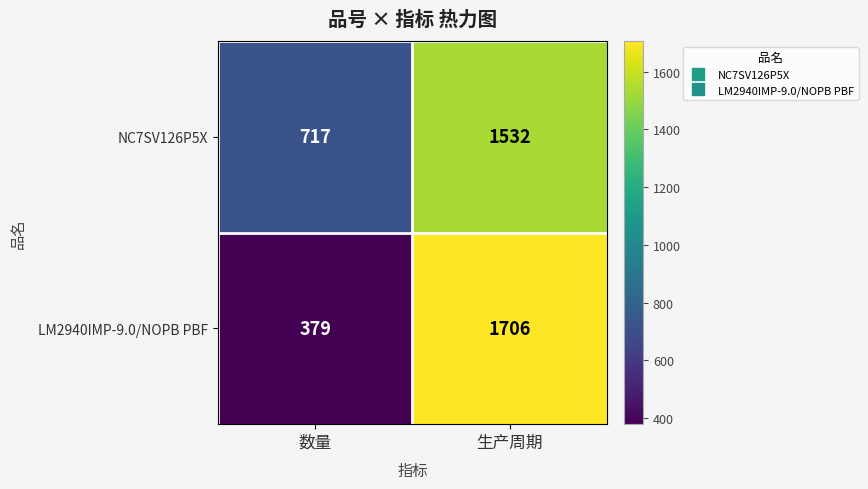

Which series changed the most between 数量 and 生产周期?

LM2940IMP-9.0/NOPB PBF